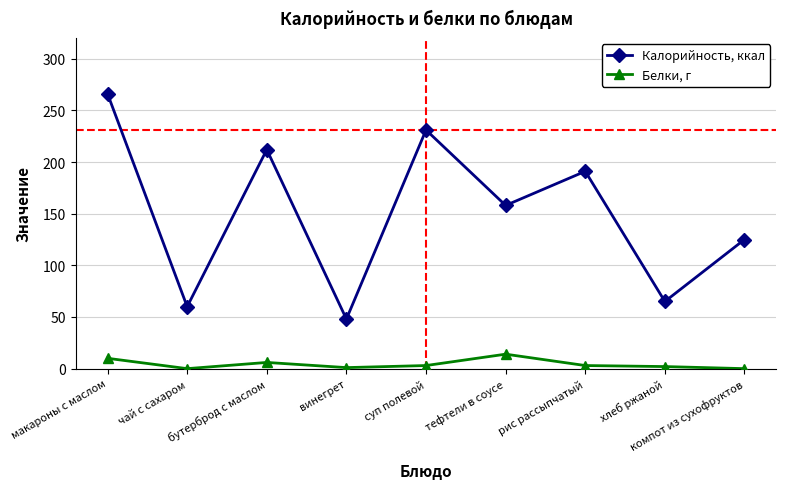

What is the difference between the maximum and second lowest values in the Калорийность, ккал series?

206